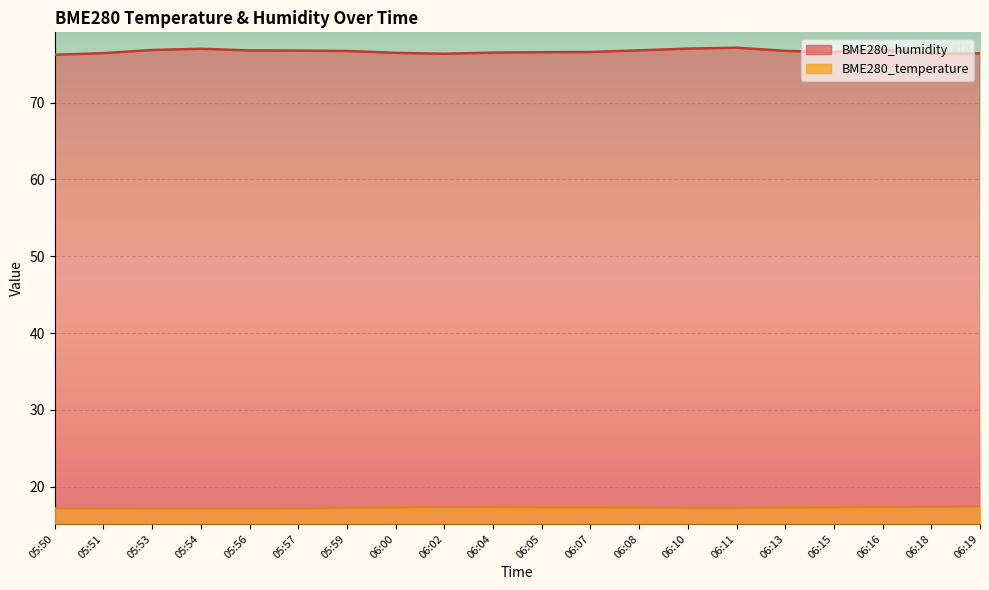

What is the greatest value displayed?

77.1